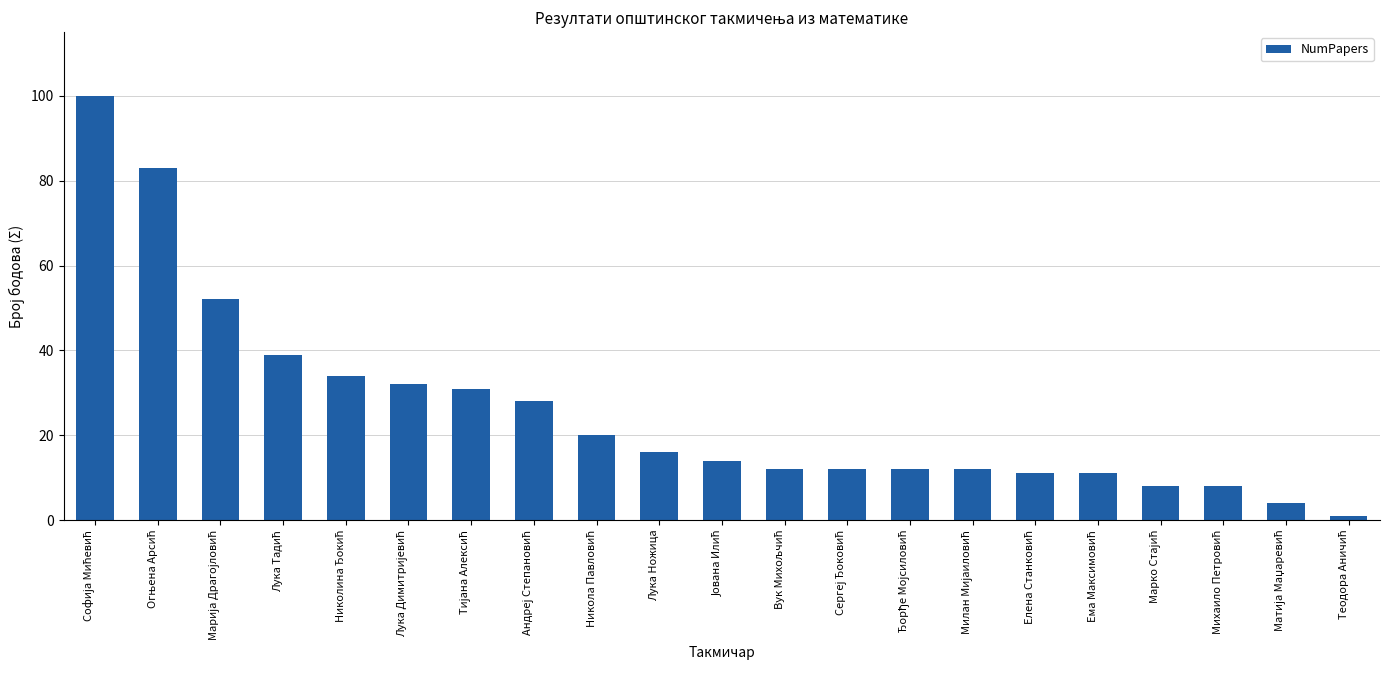

What is the maximum value shown in the chart?

100